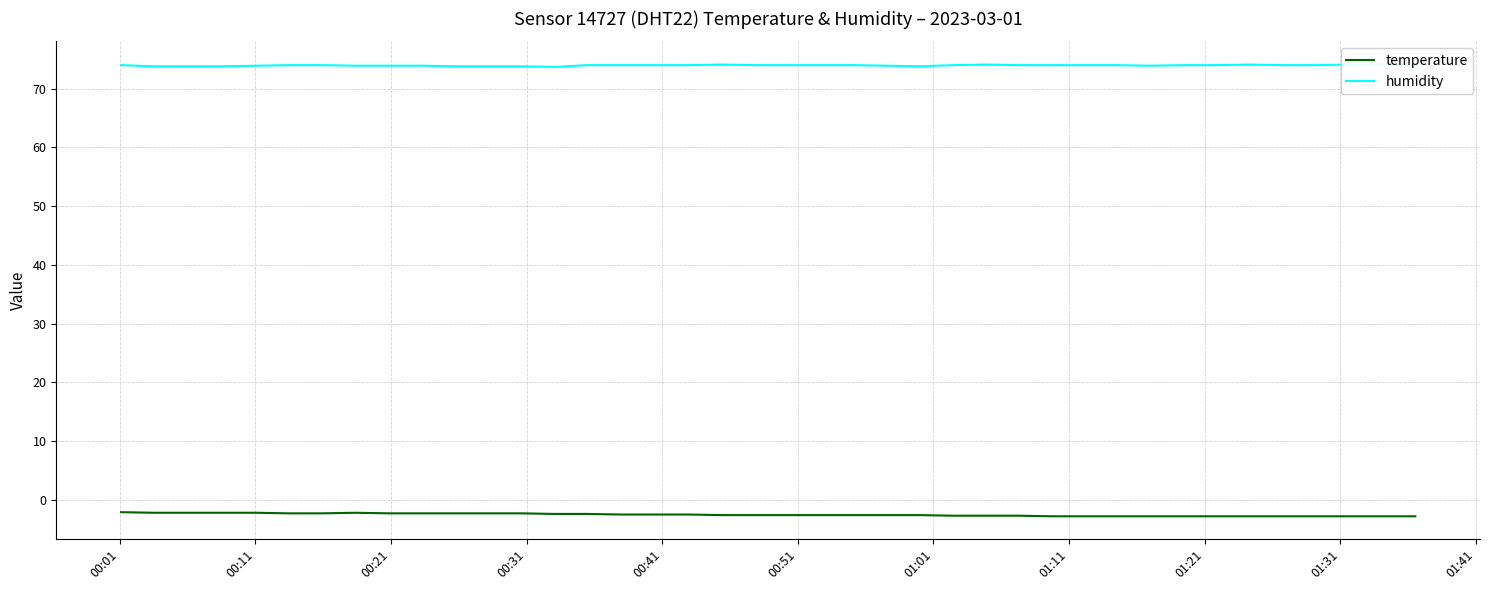

True or false: temperature and humidity intersect in this chart.

False